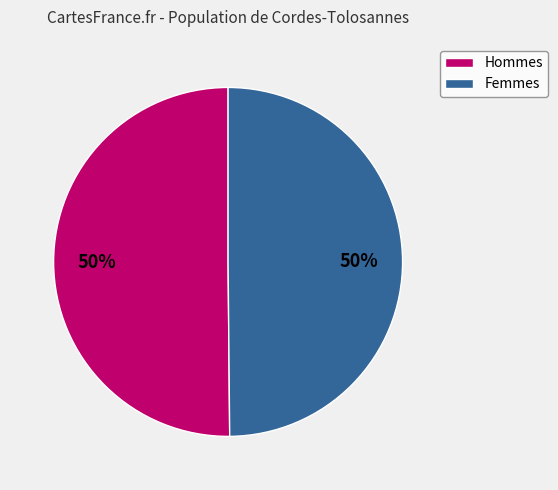

To the nearest percent, what portion does Femmes represent?

50%